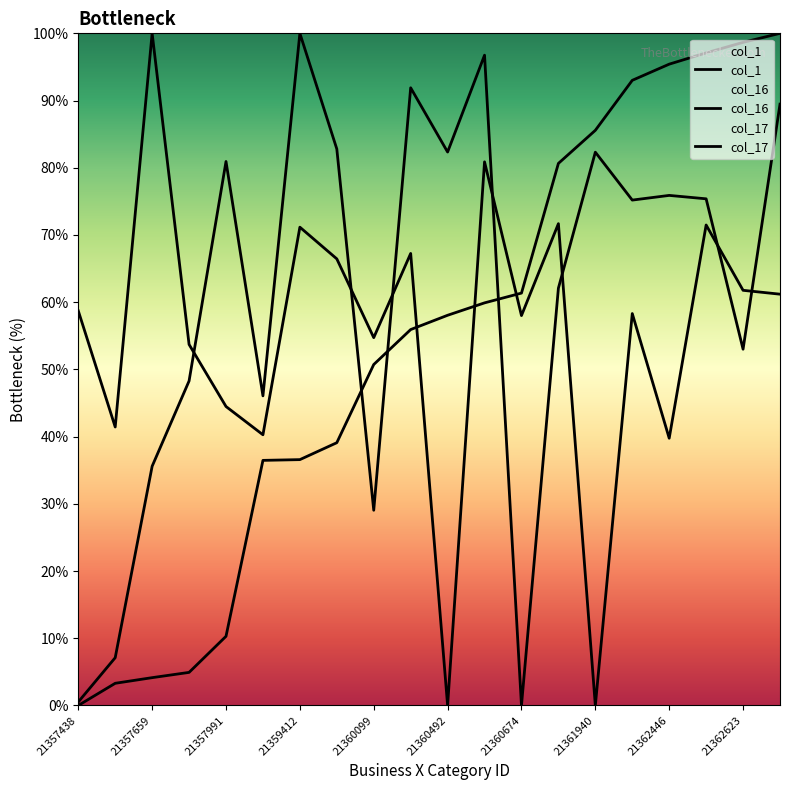

At how many categories does at least one series exceed 10?

20